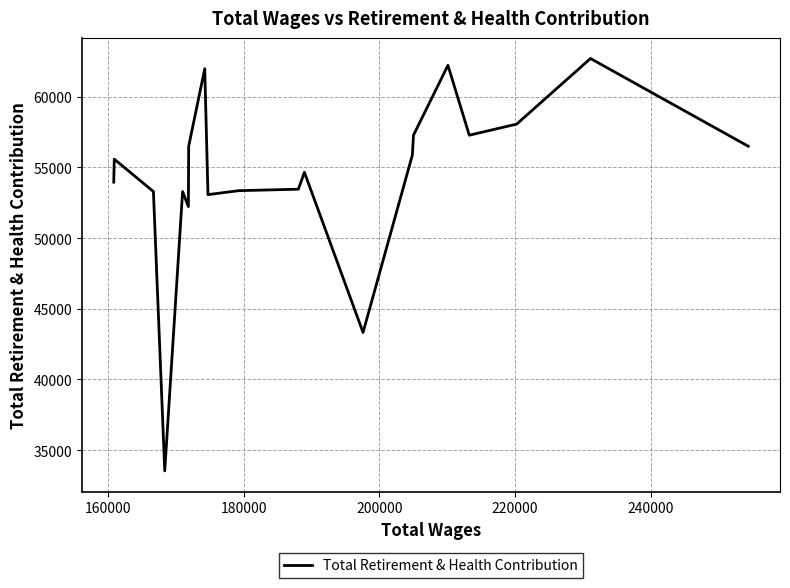

What is the minimum value shown in the chart?

33532